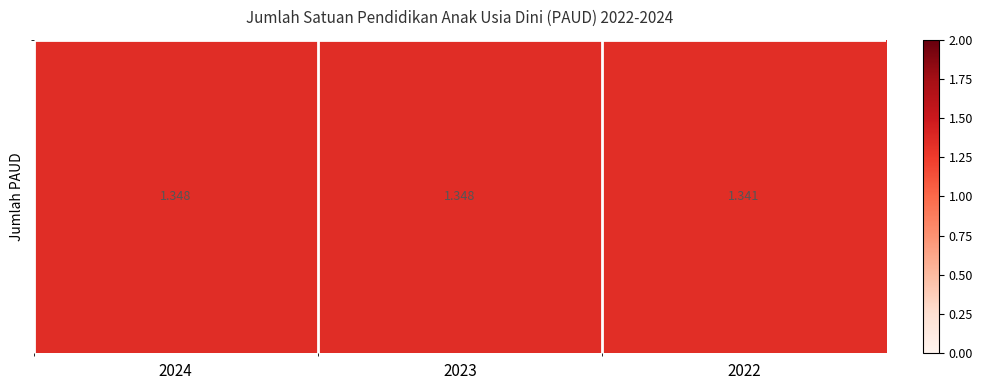

What is the average value?

1.3